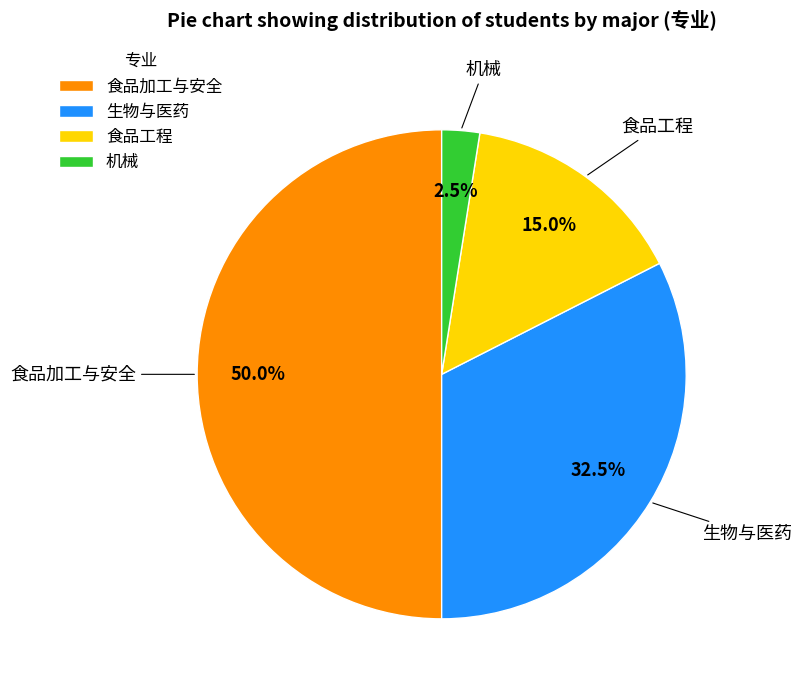

To the nearest percent, what portion does 食品工程 represent?

15%